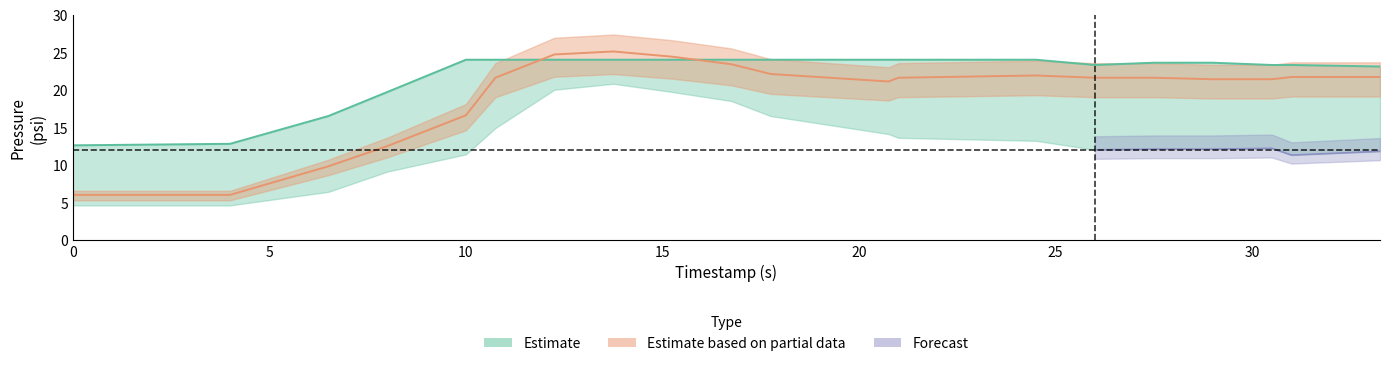

What is the highest value of the boost series?

25.1